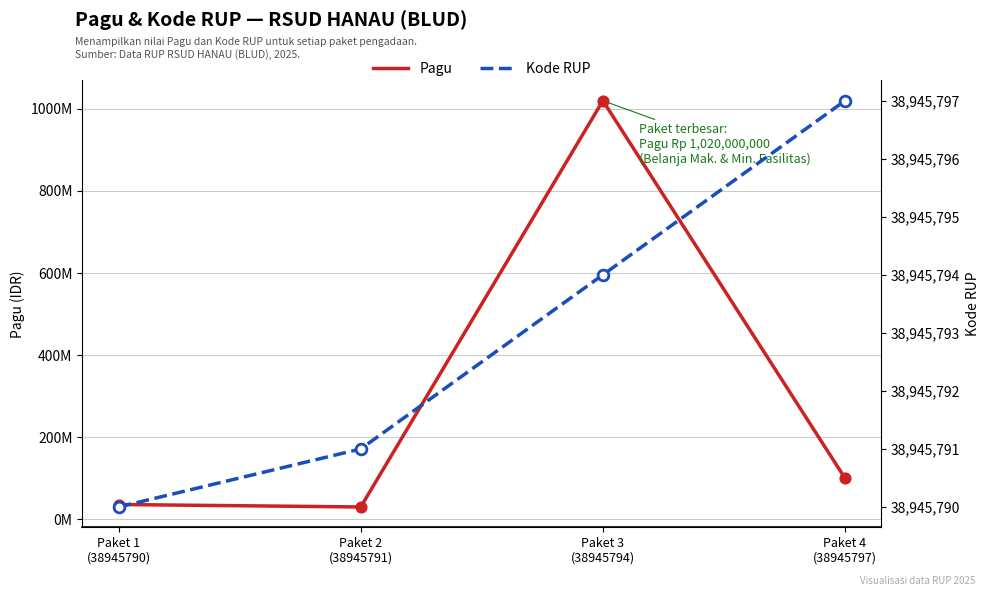

Is the value of Kode RUP at Paket 1
(38945790) greater than the value of Pagu at Paket 1
(38945790)?

Yes